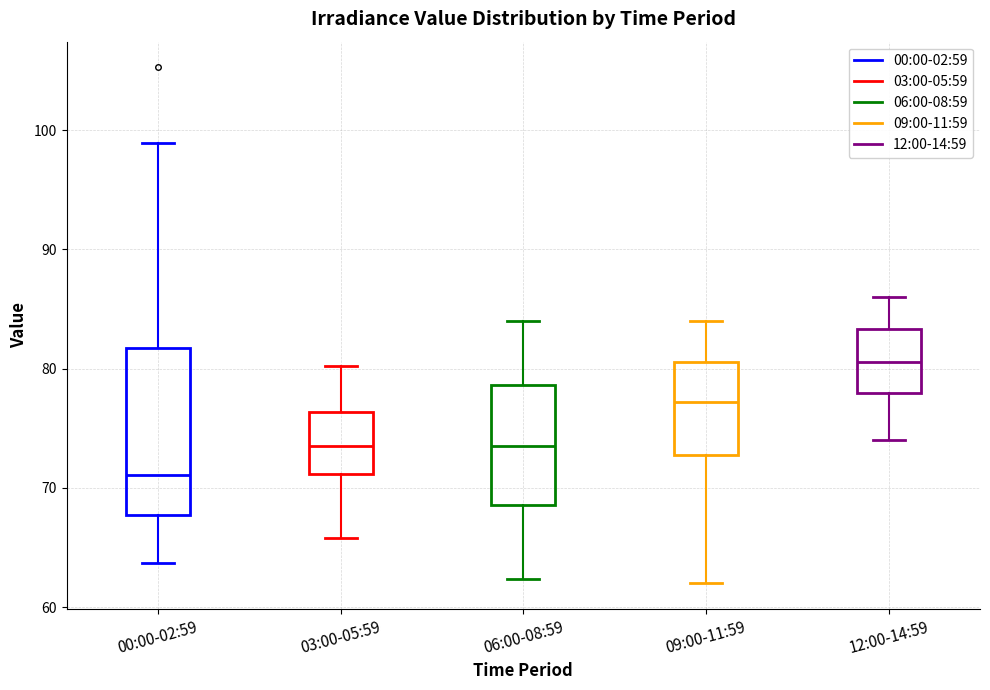

Reading left to right, transcribe this box plot: for each box, give where its median line is, the range the box spans, and where its two whiskers end, as read against the y-axis. The values are not printed on the chart, so give them approximately, as read against the axis.

00:00-02:59: median 71, box 68 to 82, whiskers 64 to 99
03:00-05:59: median 74, box 71 to 76, whiskers 66 to 80
06:00-08:59: median 74, box 69 to 79, whiskers 62 to 84
09:00-11:59: median 77, box 73 to 81, whiskers 62 to 84
12:00-14:59: median 81, box 78 to 83, whiskers 74 to 86